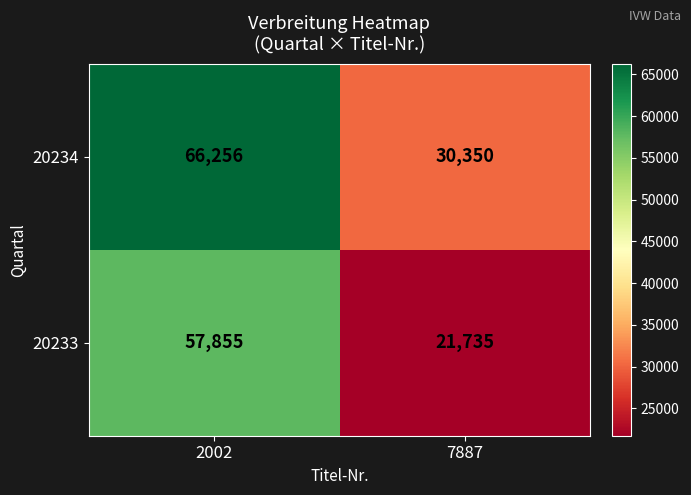

At which category does the chart reach its minimum across all series?

7887